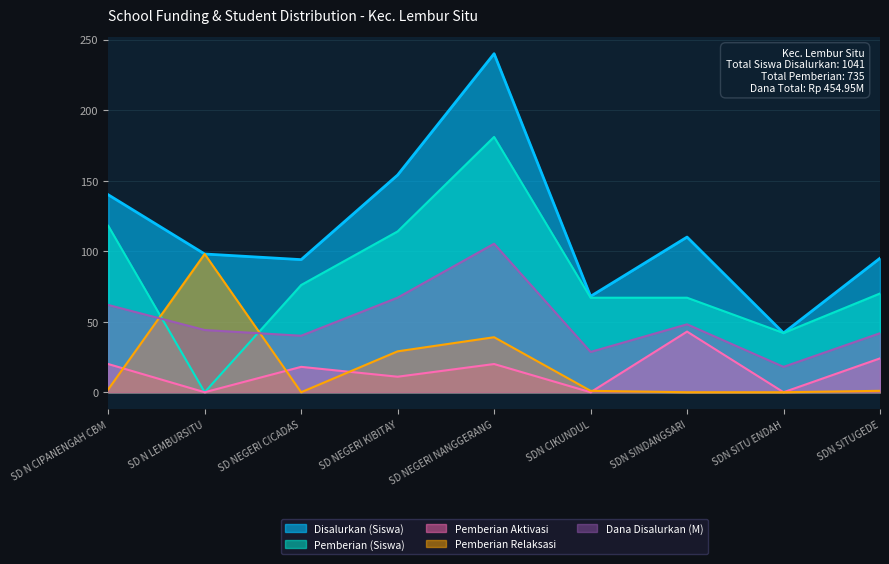

Reading left to right, transcribe all the data shown in this chart.

Disalurkan (Siswa): 140.0	98.0	94.0	154.0	240.0	68.0	110.0	42.0	95.0
Pemberian (Siswa): 118.0	0.0	76.0	114.0	181.0	67.0	67.0	42.0	70.0
Pemberian Aktivasi: 20.0	0.0	18.0	11.0	20.0	0.0	43.0	0.0	24.0
Pemberian Relaksasi: 2.0	98.0	0.0	29.0	39.0	1.0	0.0	0.0	1.0
Dana Disalurkan (M): 61.9	44.1	40.0	67.0	105.3	28.6	48.1	18.0	41.9